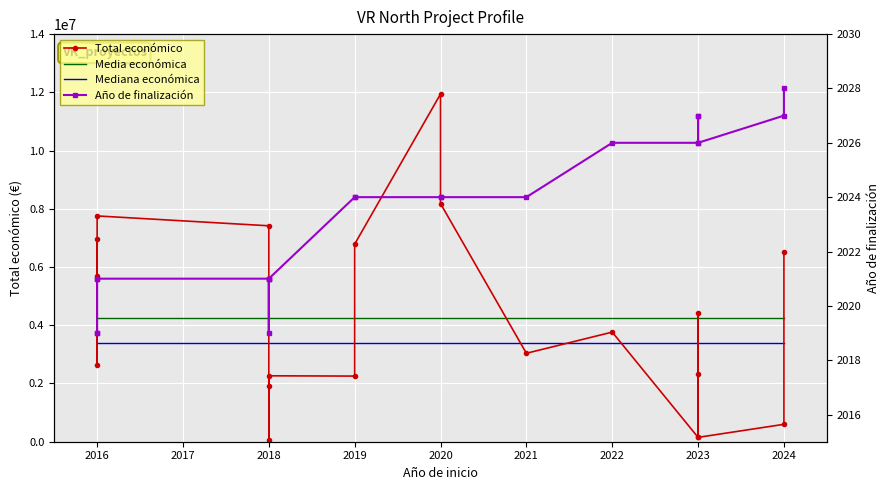

How many series are shown in this chart?

4